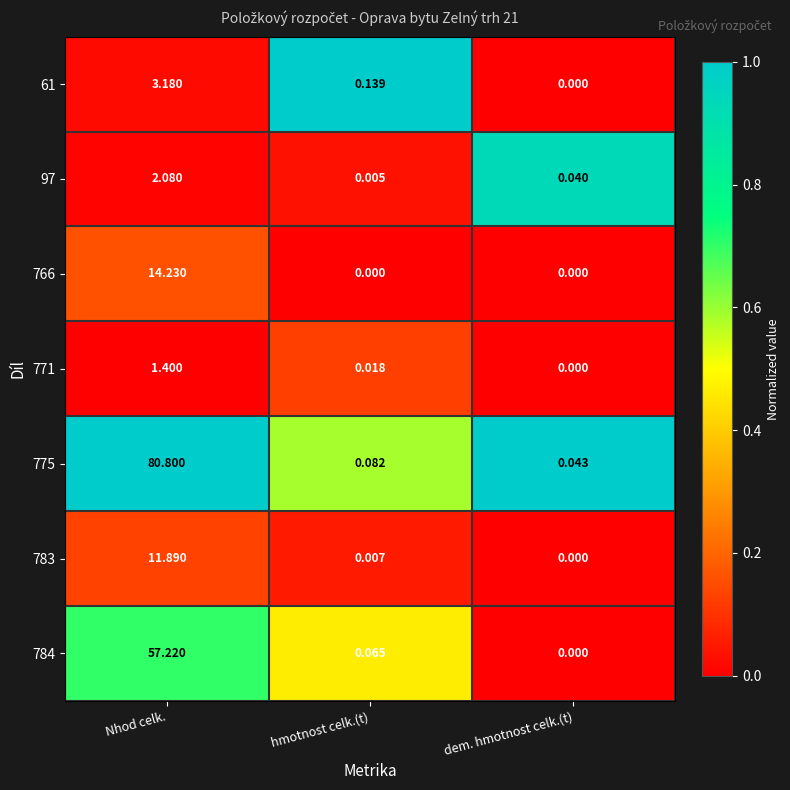

Is the value of 61 at Nhod celk. greater than the value of 784 at dem. hmotnost celk.(t)?

Yes